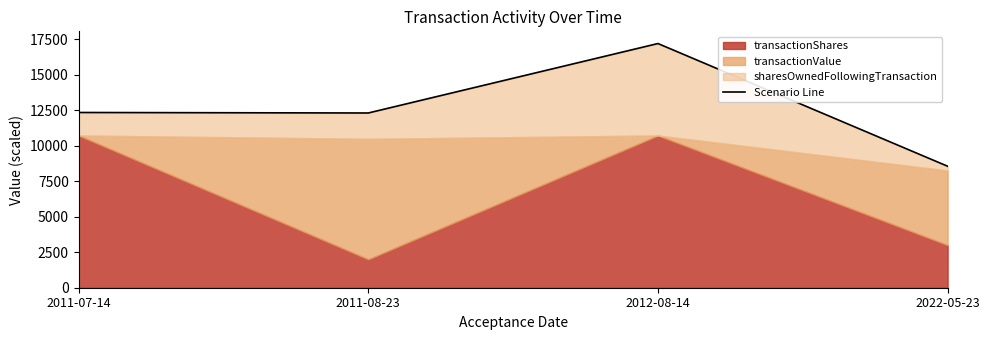

Rank the categories by value from highest to lowest.

2012-08-14, 2011-07-14, 2011-08-23, 2022-05-23